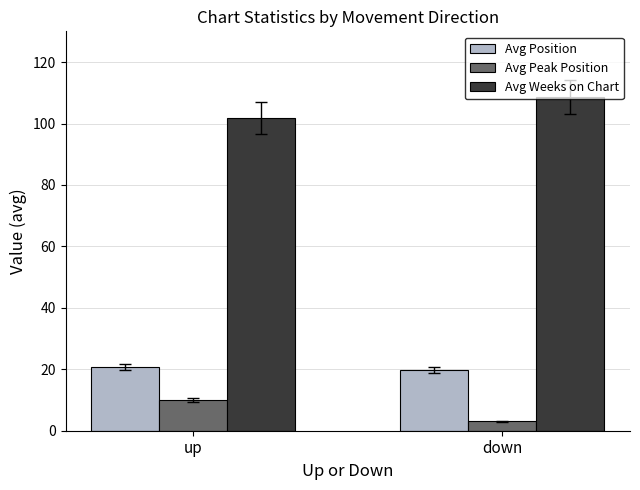

Which label corresponds to the smallest value in the chart?

down